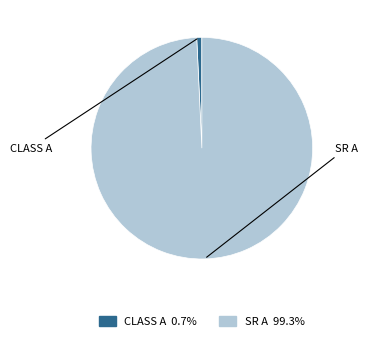

Is there any slice that represents more than half of the pie?

Yes